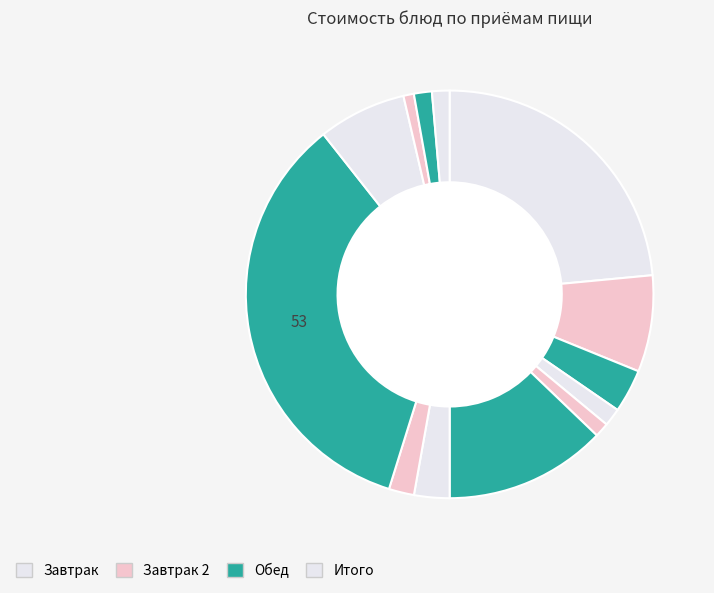

To the nearest percent, what is the average slice percentage?

8%